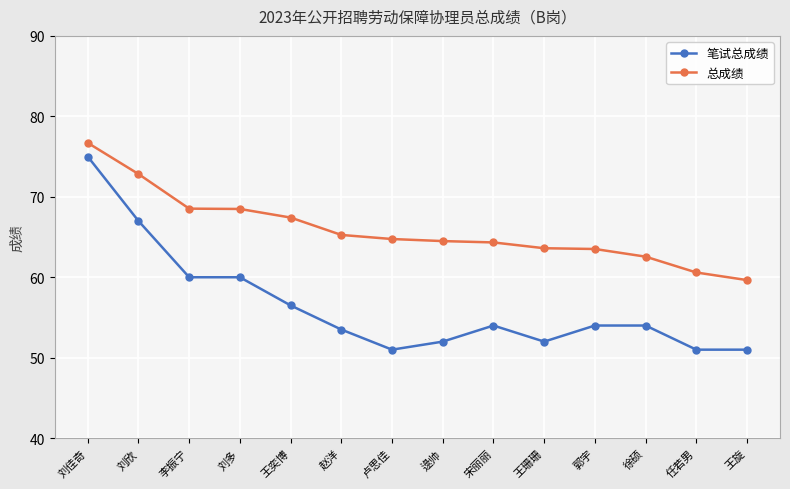

At which category is the sum across all series the highest?

刘佳奇